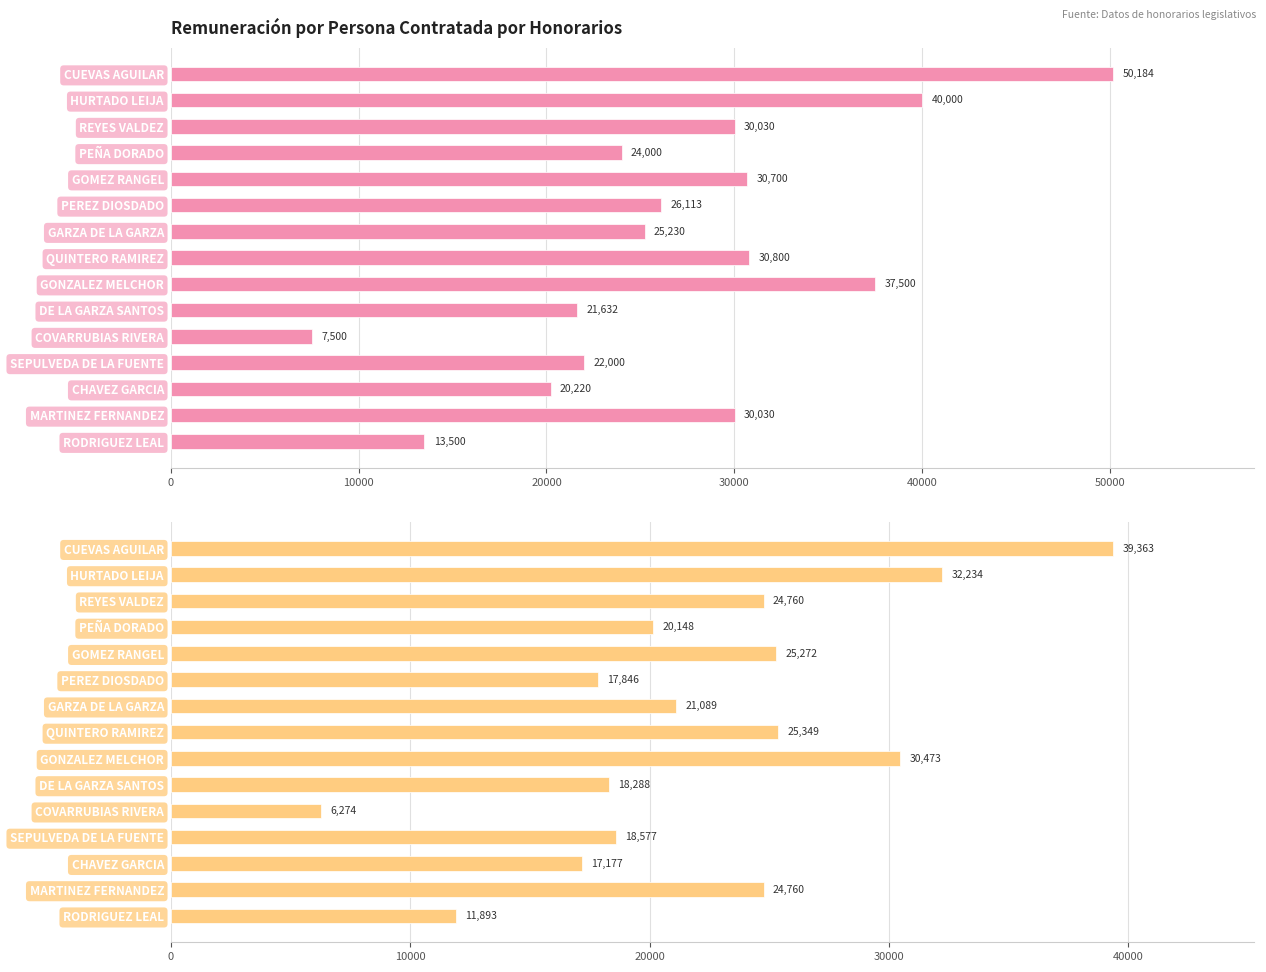

Is it true that Remuneración neta equals 11937.3 at QUINTERO RAMIREZ?

False